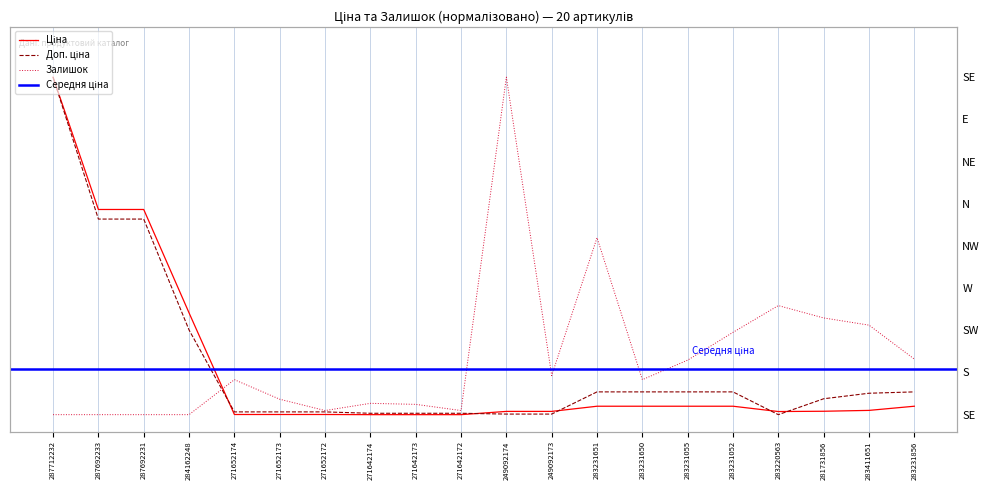

Is the value of Залишок at 271652173 greater than the value of Доп. ціна at 283231651?

No